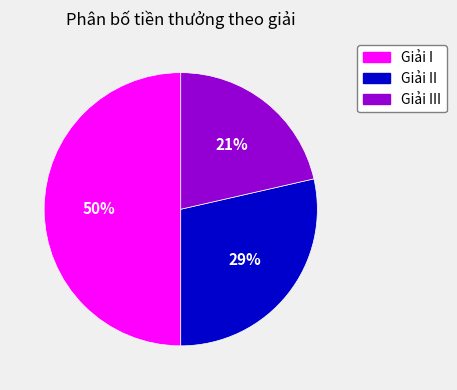

To the nearest percent, what is the average slice percentage?

33%